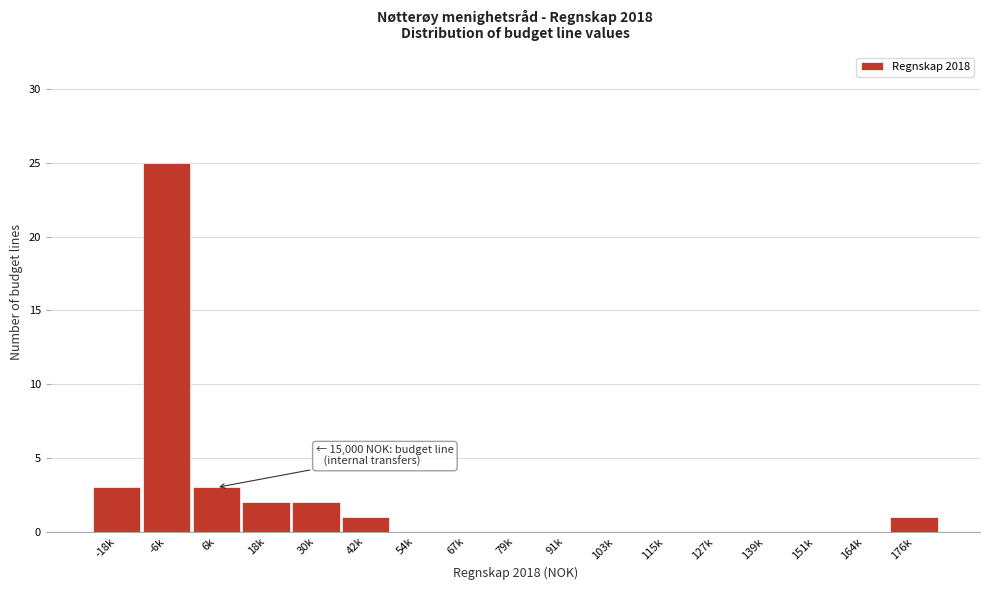

Reading right to left, transcribe all the data shown in this chart.

176k=1	164k=0	151k=0	139k=0	127k=0	115k=0	103k=0	91k=0	79k=0	67k=0	54k=0	42k=1	30k=2	18k=2	6k=3	-6k=25	-18k=3